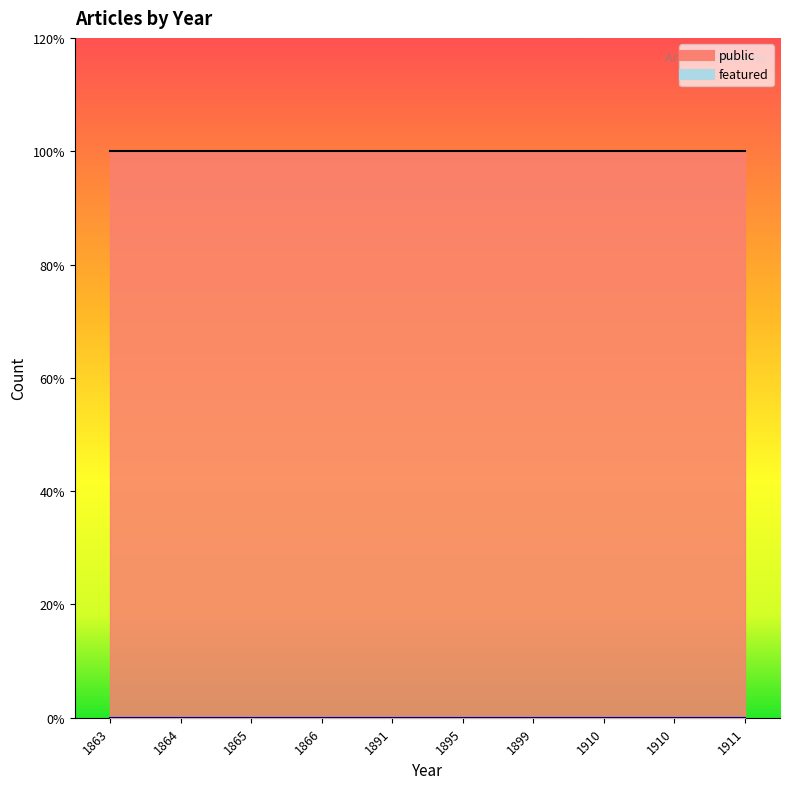

List the labels in order of public value, largest first.

1863, 1864, 1865, 1866, 1891, 1895, 1899, 1910, 1910, 1911